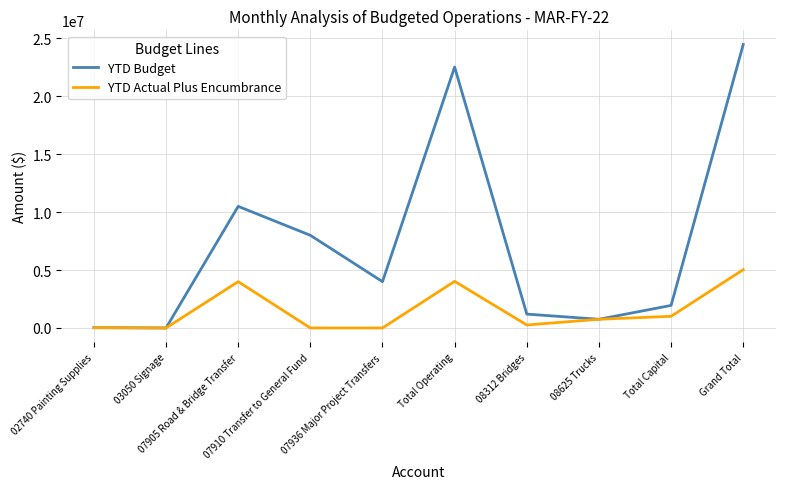

The value of YTD Budget at 07936 Major Project Transfers is 4000000.0. True or false?

True